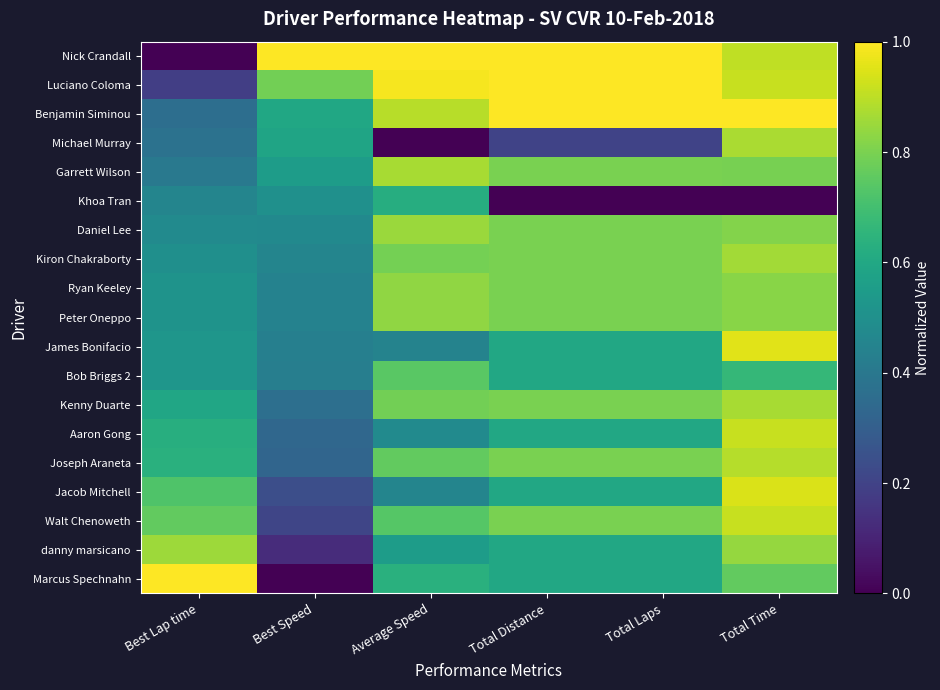

Between Total Laps and Best Lap time, which is larger?

Total Laps